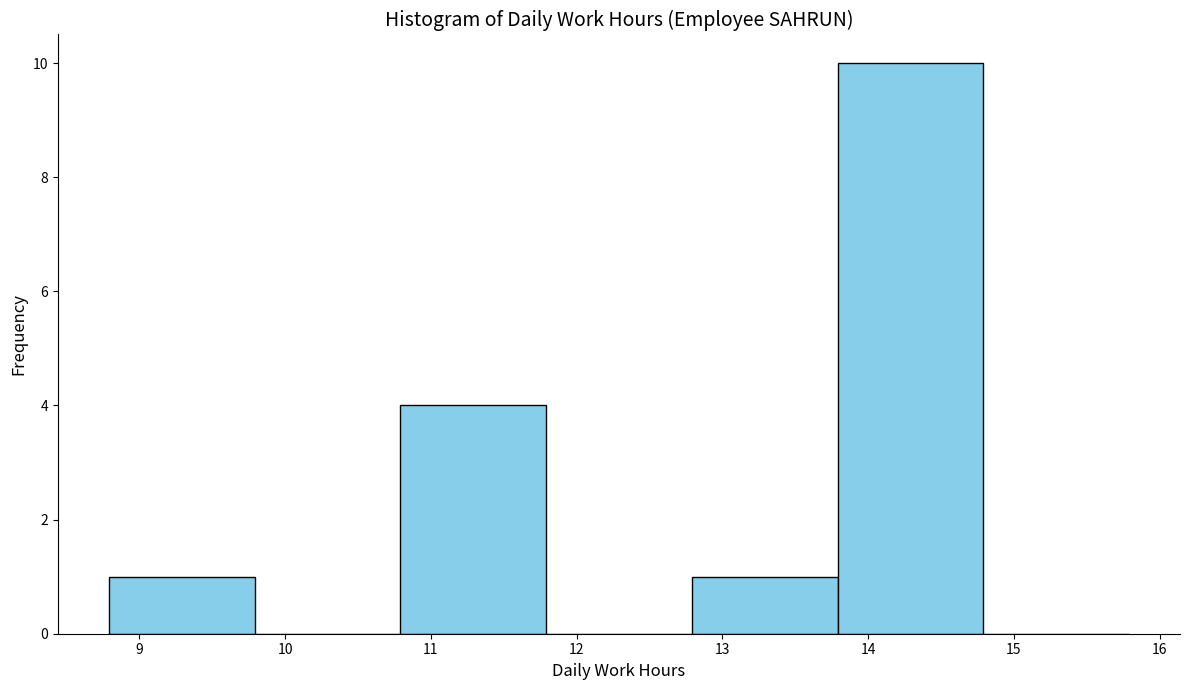

Reading left to right, transcribe this chart: for each bar, give the range it covers on the x-axis and its height. Neither the bar edges nor the heights are printed on the chart, so give them approximately, as read against the axes.

8.79 to 9.79: 1
9.79 to 10.79: 0
10.79 to 11.79: 4
11.79 to 12.79: 0
12.79 to 13.79: 1
13.79 to 14.79: 10
14.79 to 15.79: 0